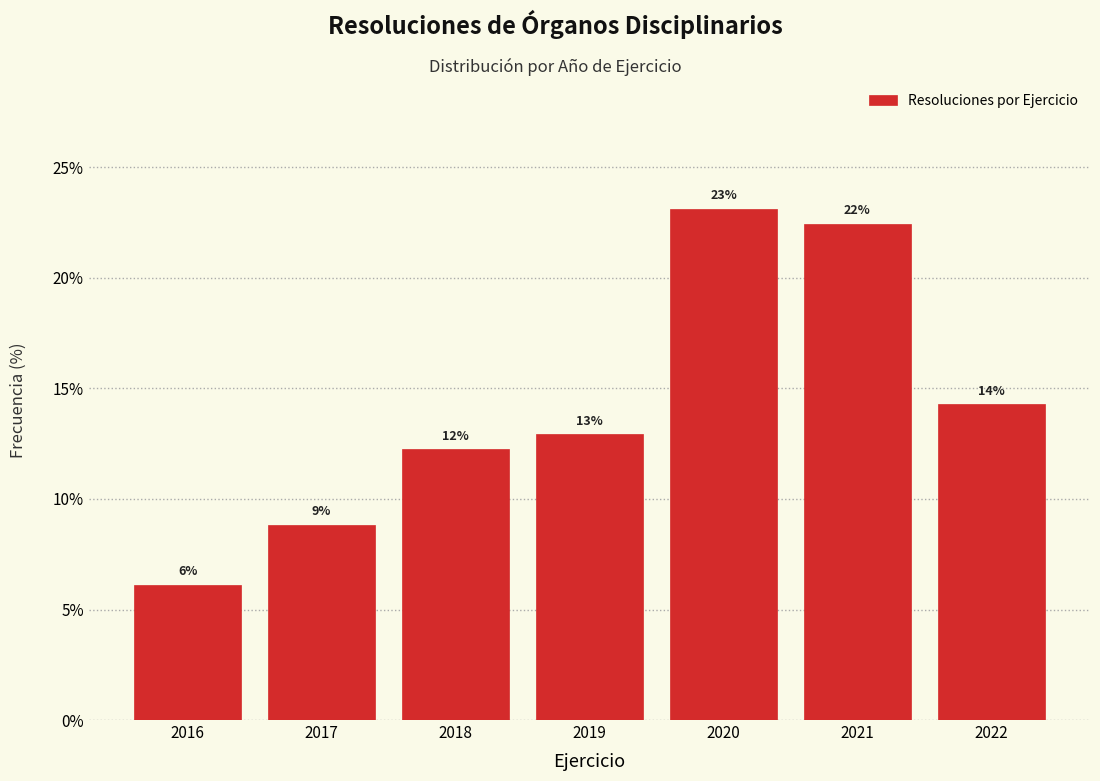

Does the chart contain any negative values?

No